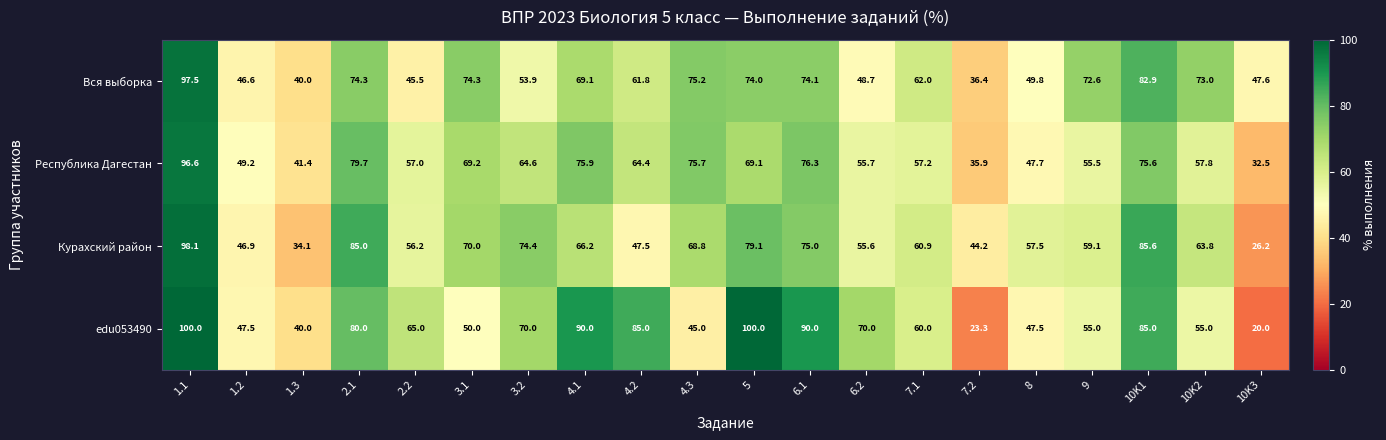

What is the sum of the edu053490 values at 3.2 and 6.2?

140.0